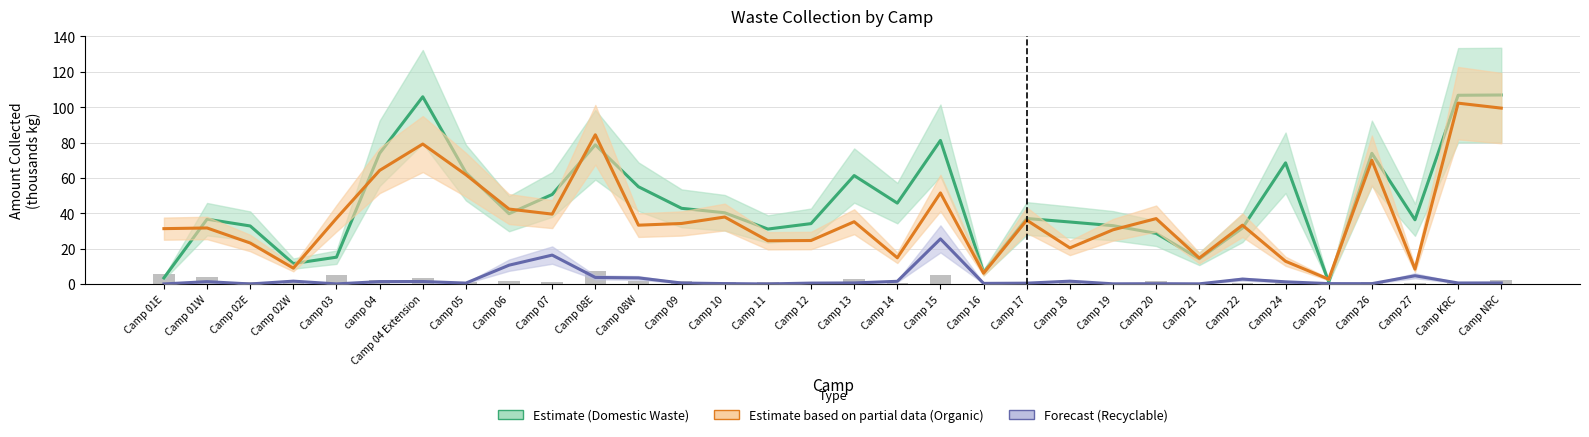

List the series in order of their peak value, highest first.

Domestic Waste (Estimate), Organic Waste (Partial), Recyclable (Forecast)